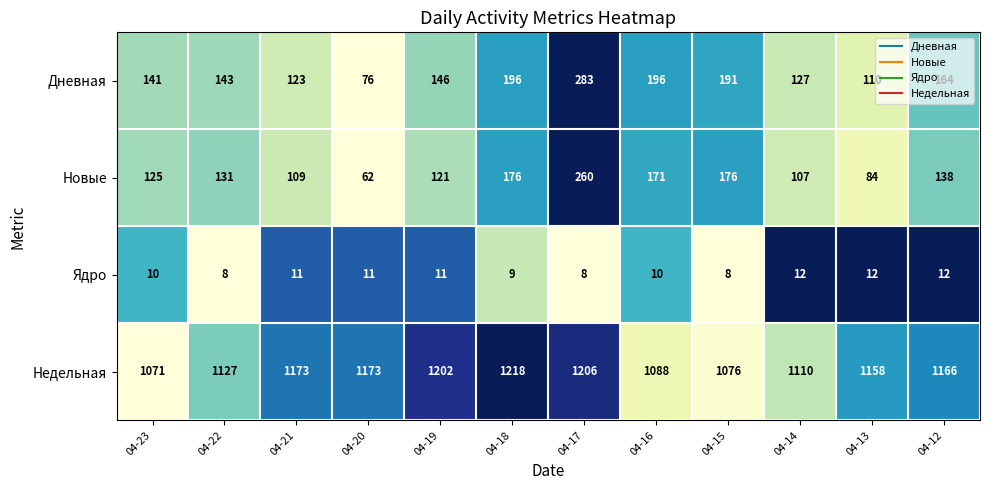

Is the value of Дневная at 04-12 greater than the value of Новые at 04-19?

Yes